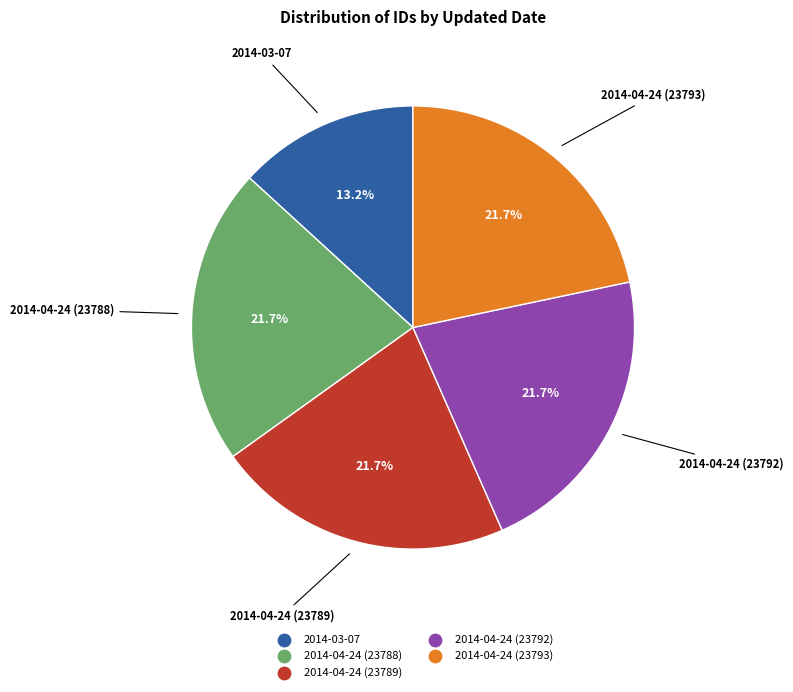

Which category has the smallest portion of the pie?

2014-03-07